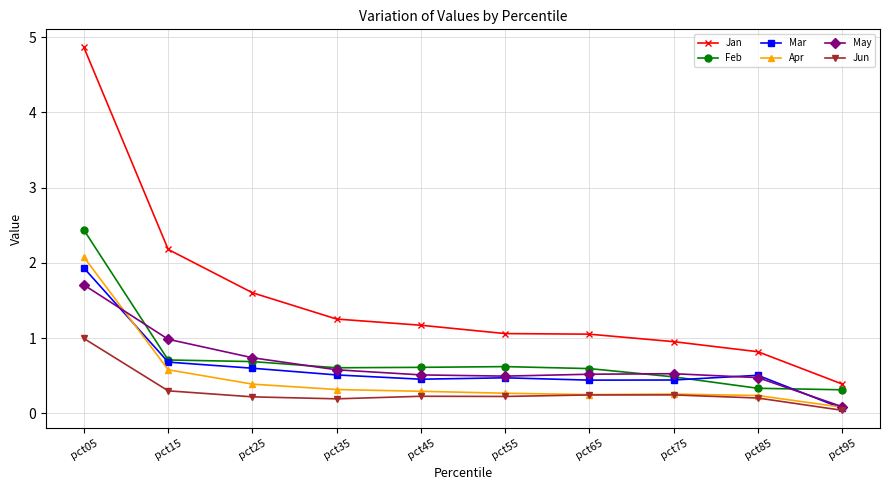

At which category is the sum across all series the highest?

pct05